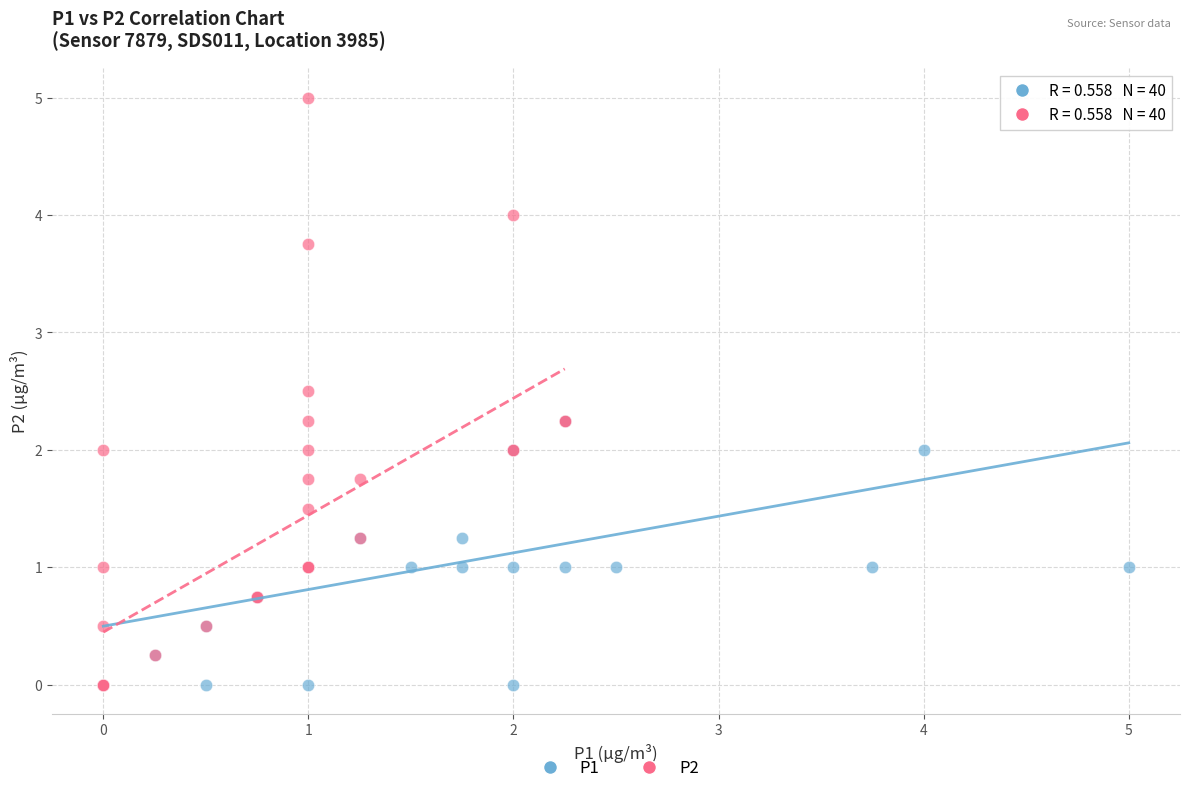

Which series contains the highest Y value?

P2